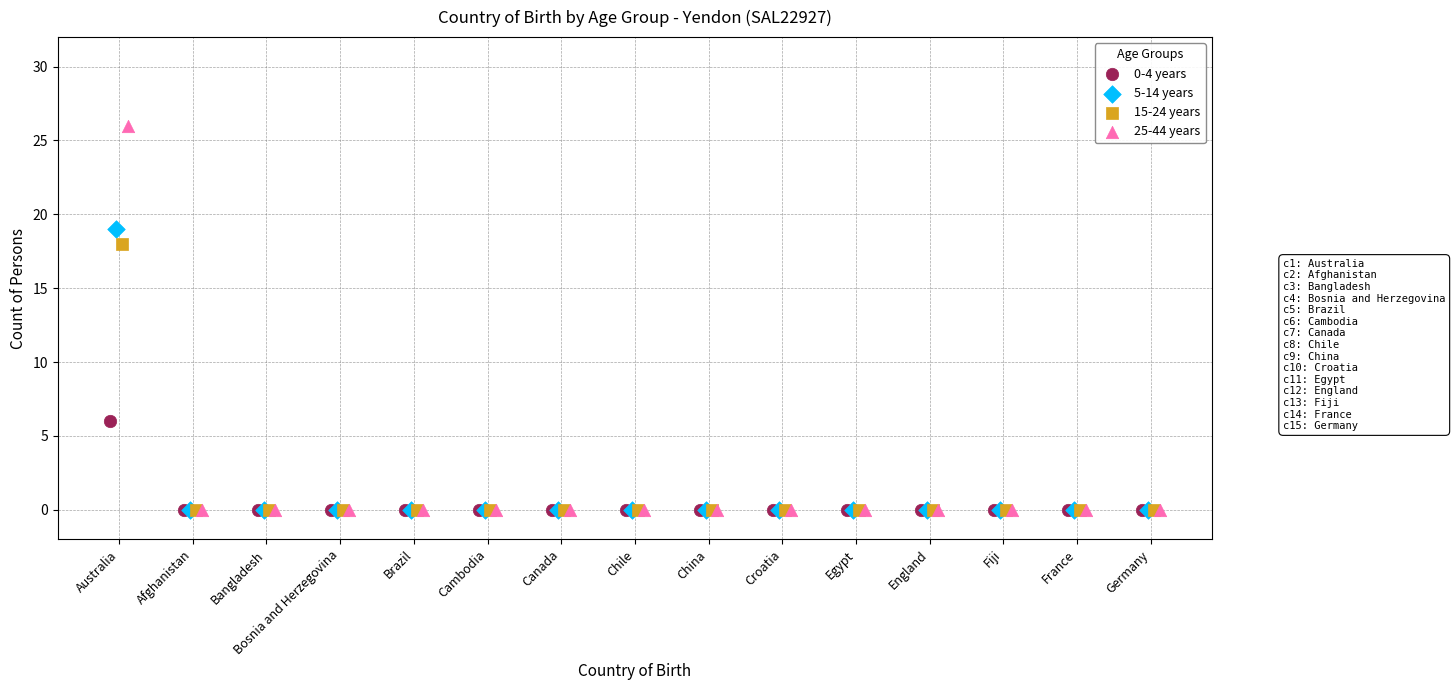

What are all the series names shown in the legend?

0-4 years, 5-14 years, 15-24 years, 25-44 years